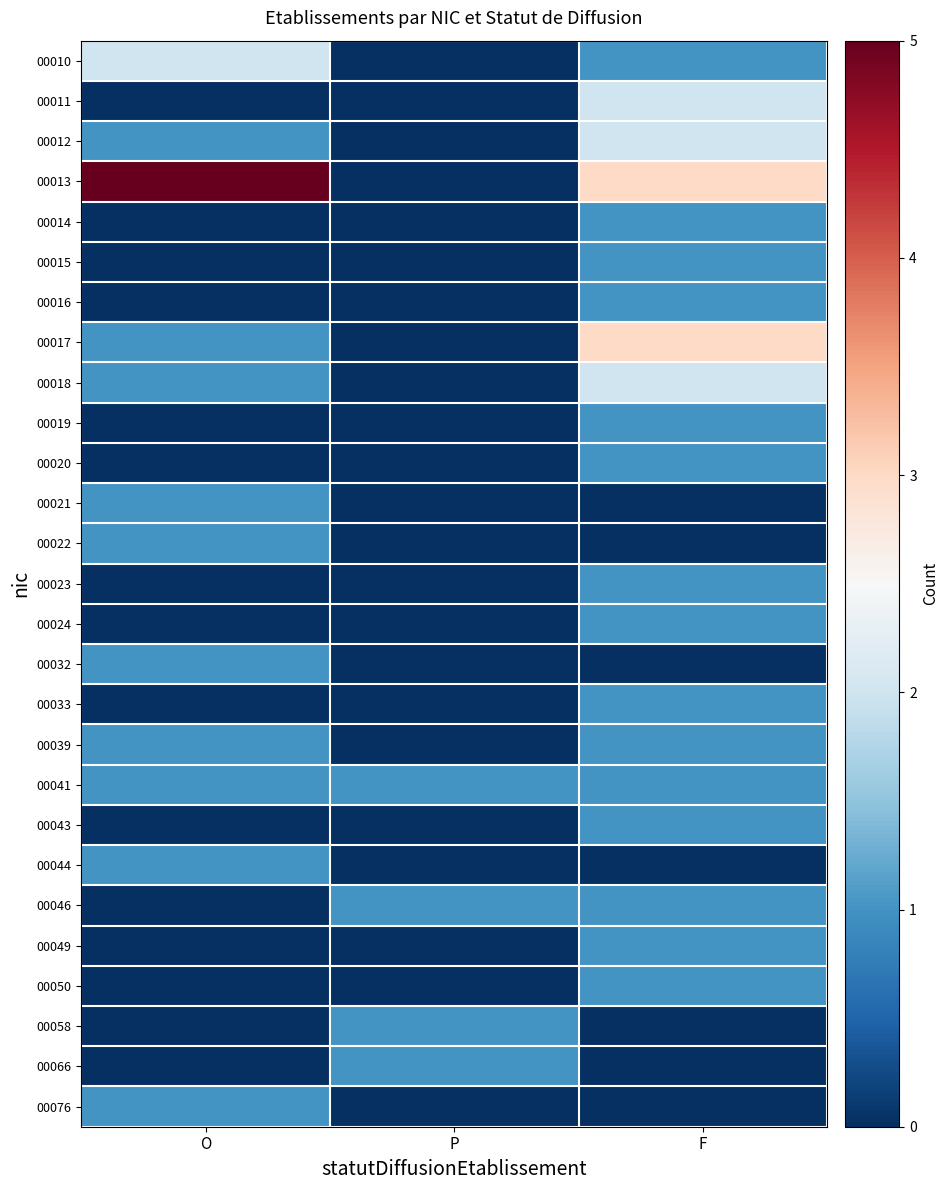

Rank the series by their maximum value, from lowest to highest.

00014, 00015, 00016, 00019, 00020, 00021, 00022, 00023, 00024, 00032, 00033, 00039, 00041, 00043, 00044, 00046, 00049, 00050, 00058, 00066, 00076, 00010, 00011, 00012, 00018, 00017, 00013